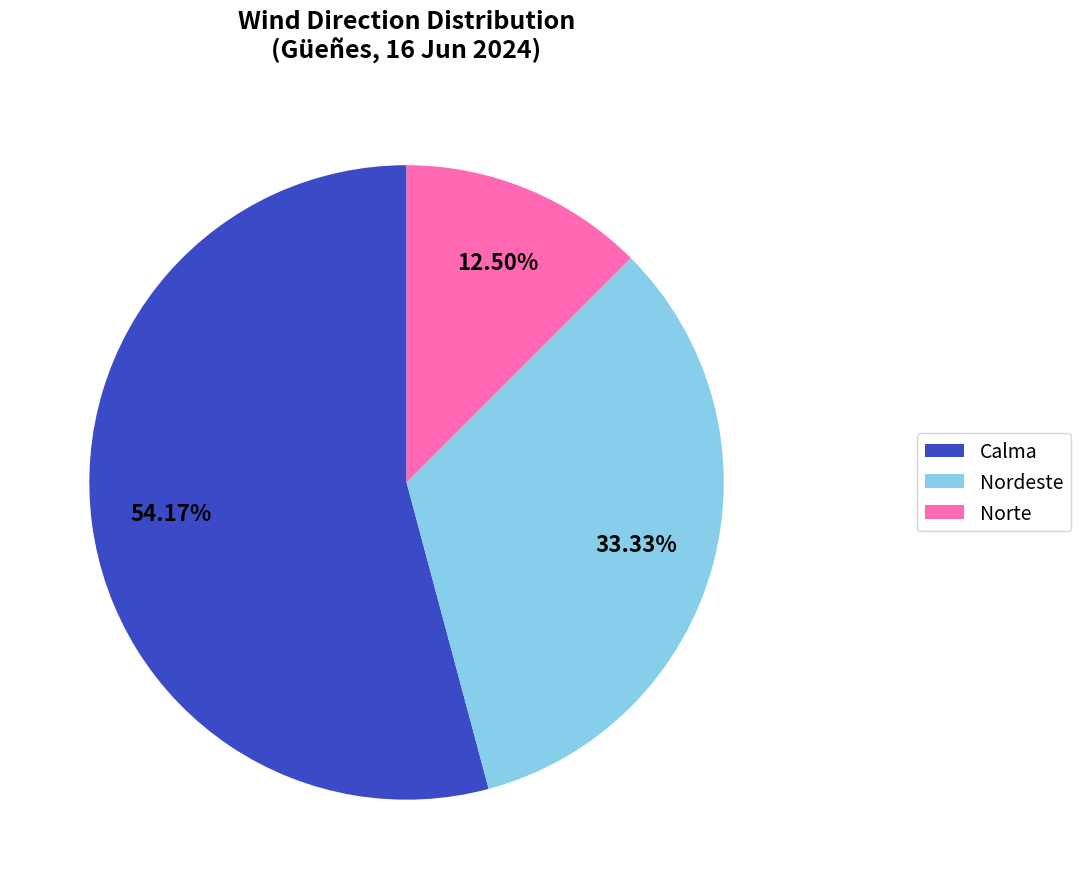

Approximately how many times larger is the value at Nordeste compared to Norte?

2.7